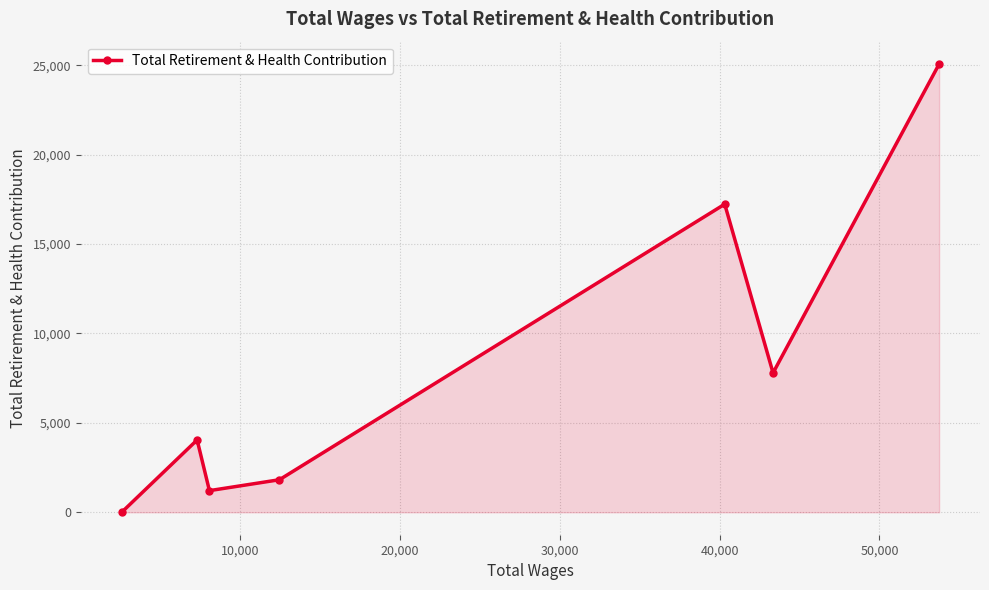

What is the sum of all values?

57171